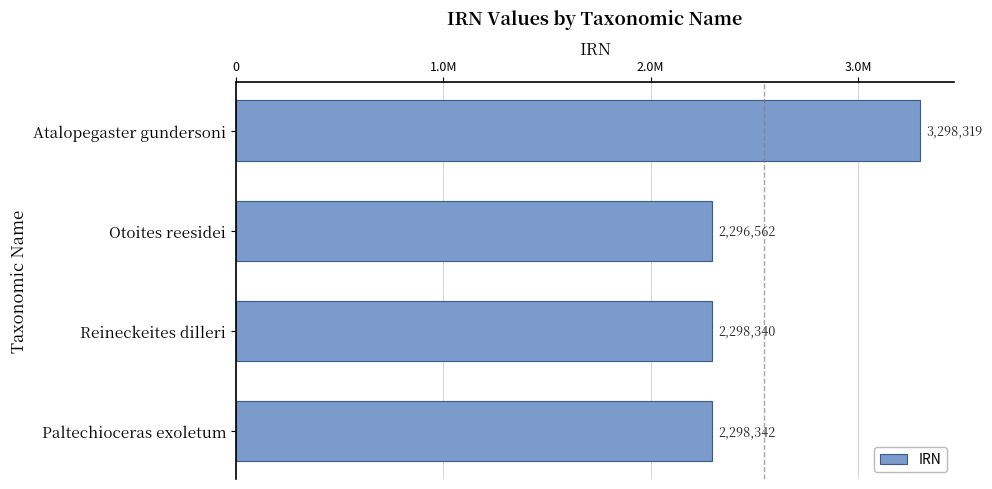

Rank the categories by value from lowest to highest.

Otoites reesidei, Reineckeites dilleri, Paltechioceras exoletum, Atalopegaster gundersoni